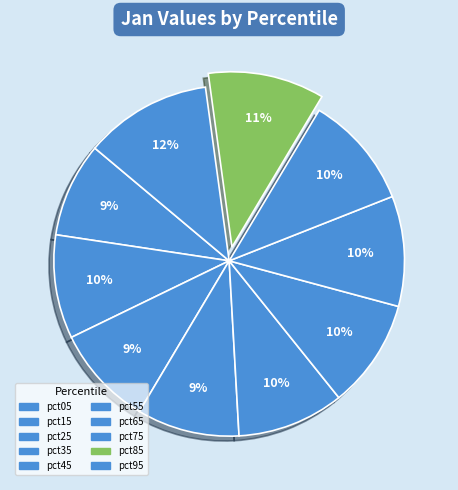

Count the number of slices in the pie.

10